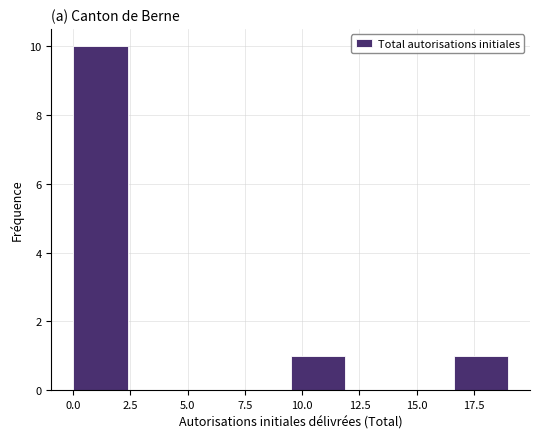

What is the height of the bar covering 9.5 to 12.0 on the x-axis? Neither the bar edges nor the heights are printed on the chart, so give them approximately, as read against the axes.

1